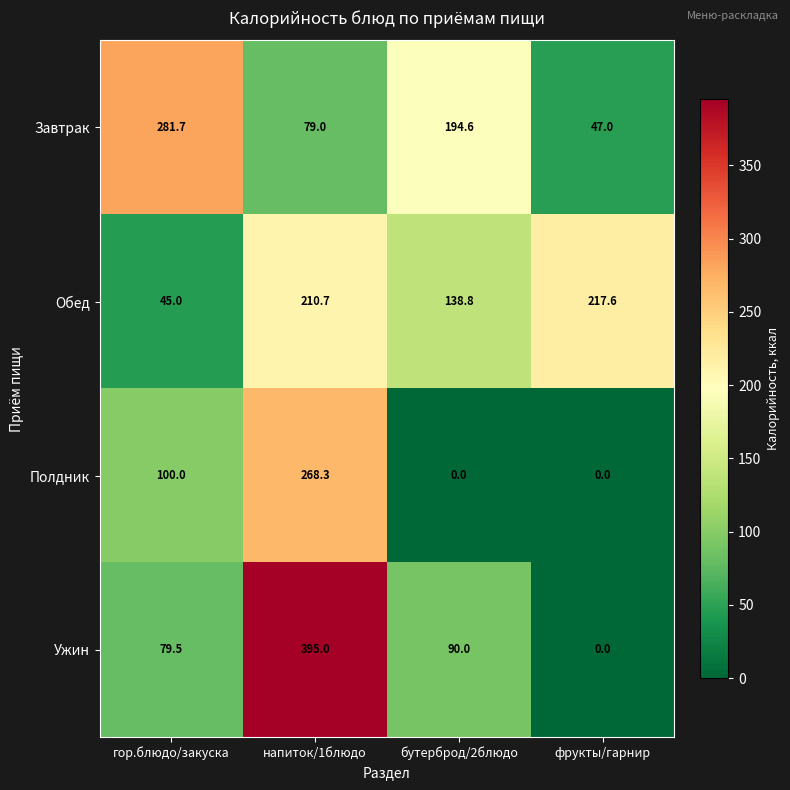

Count the number of data series in this chart.

4